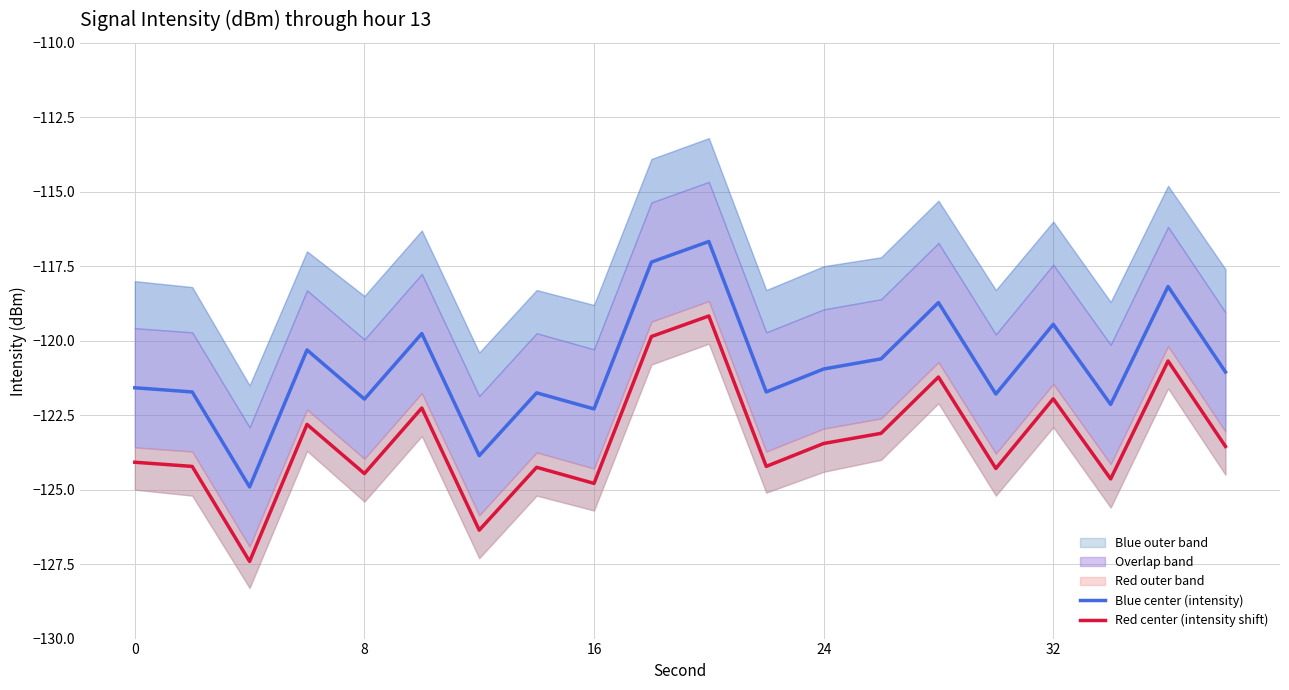

Which series has the widest spread of values?

Blue center (intensity)